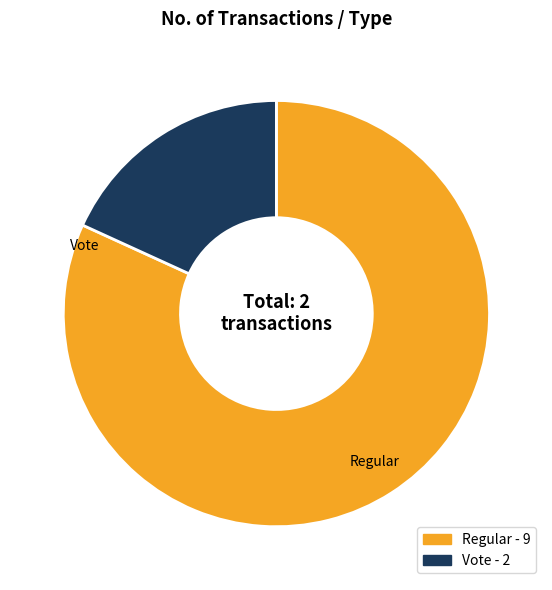

Is it true that Vote is 18% of the pie?

True